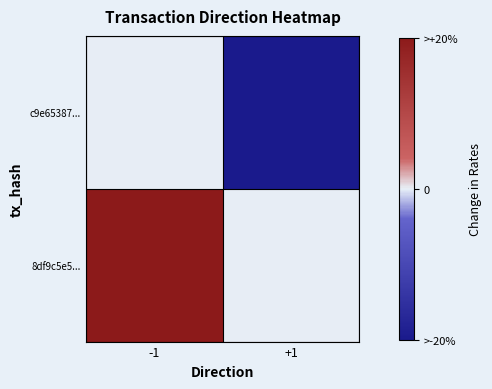

How many distinct data groups are displayed?

2